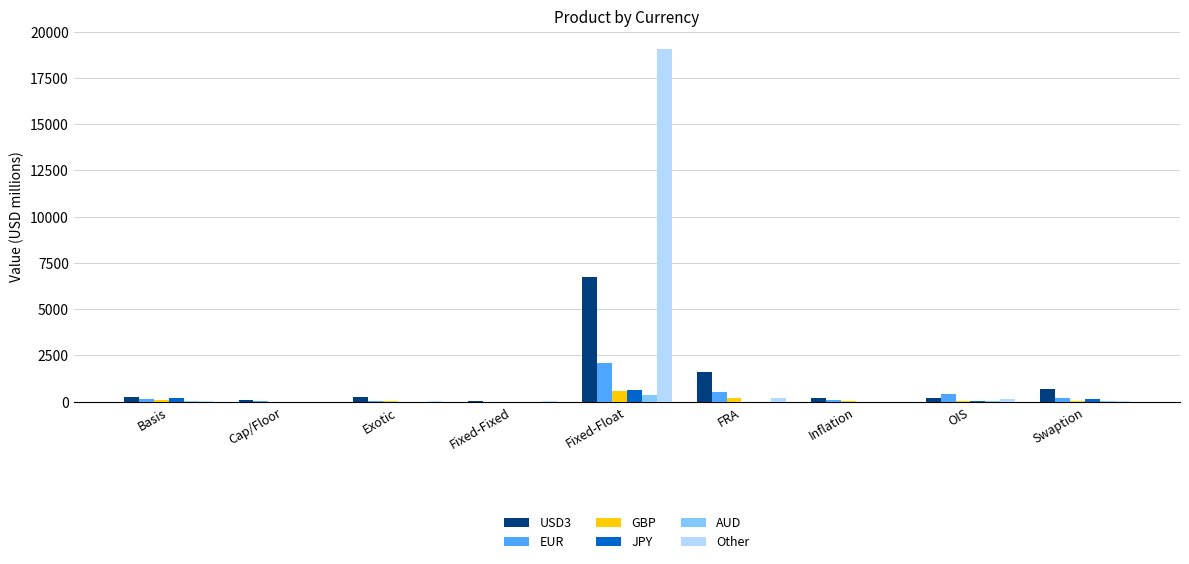

Which series has the largest range (max minus min)?

Other